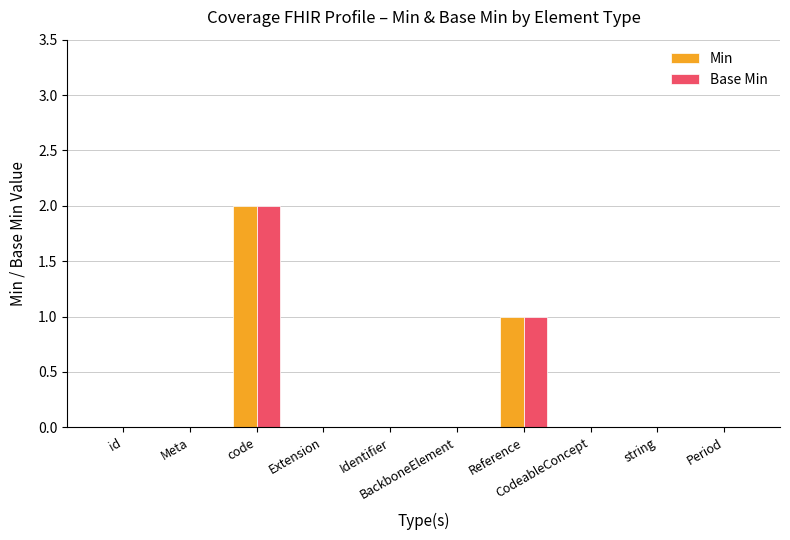

What is the sum of all Min values?

3